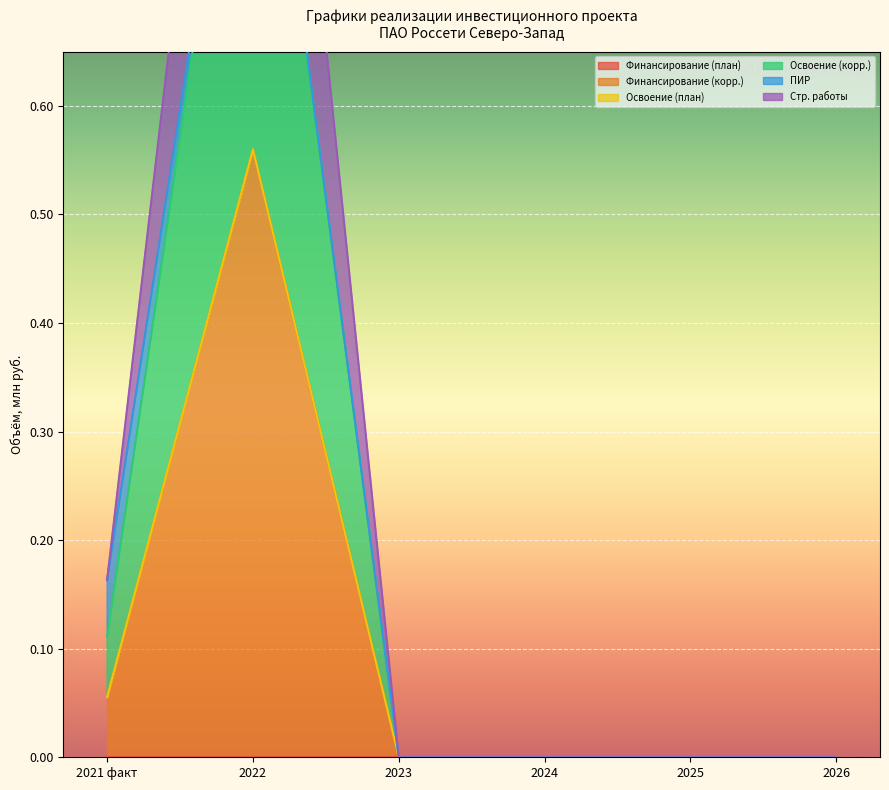

Which category has the highest value in the Финансирование (корр.) series?

2022